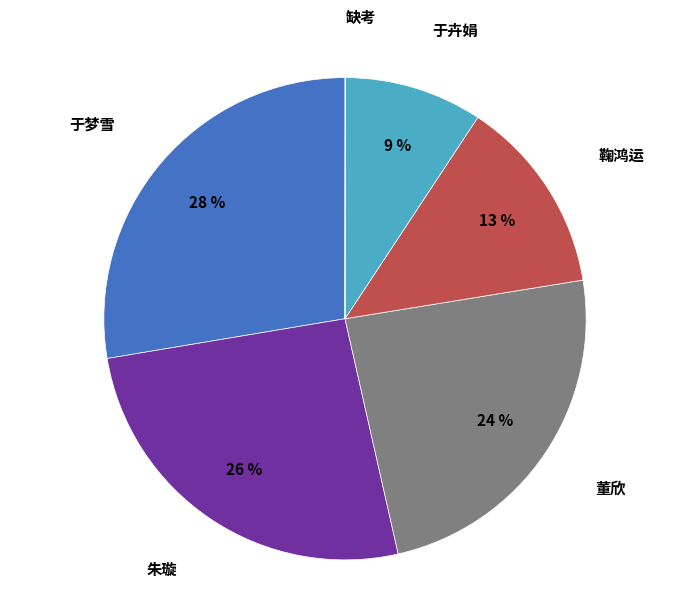

To the nearest percent, what is the average slice percentage?

17%